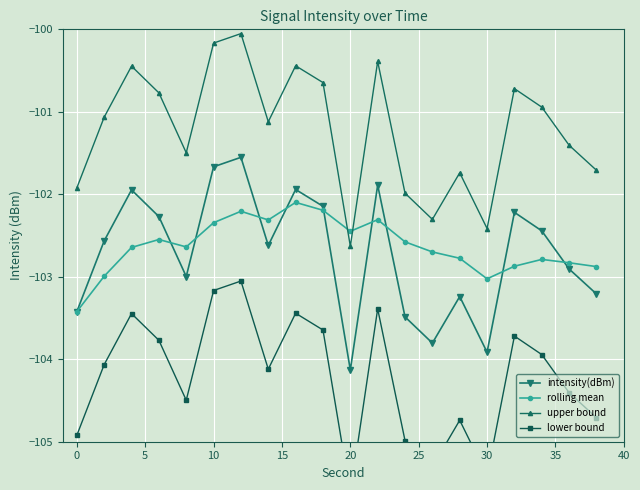

At which label does intensity(dBm) reach its minimum?

20